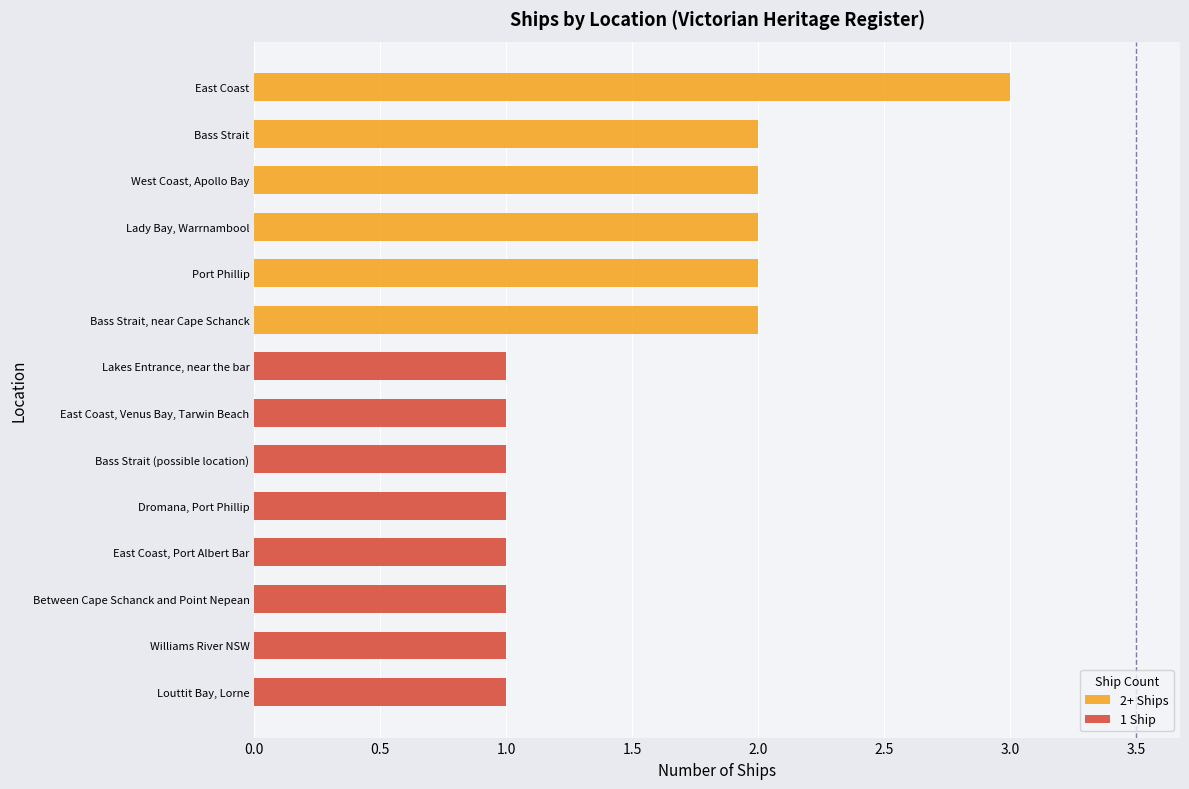

What is the label of the 7th bar from the left?

Lakes Entrance, near the bar